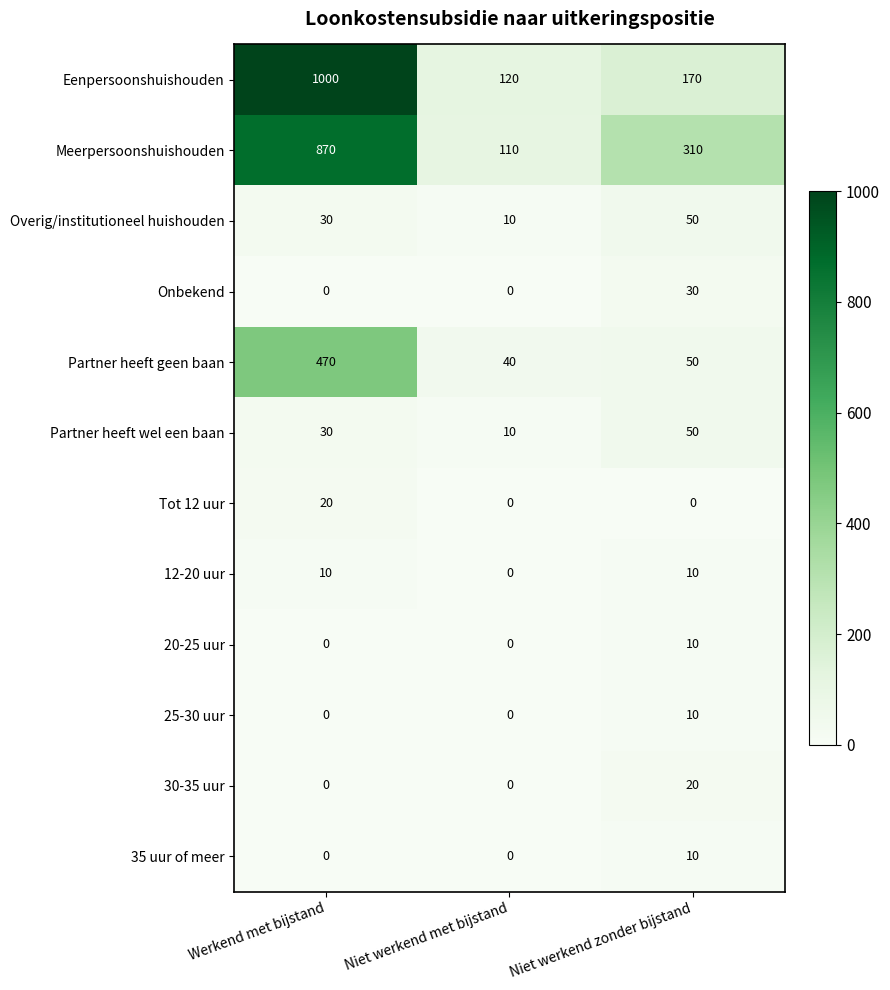

Rank the categories by Eenpersoonshuishouden value from lowest to highest.

Niet werkend met bijstand, Niet werkend zonder bijstand, Werkend met bijstand